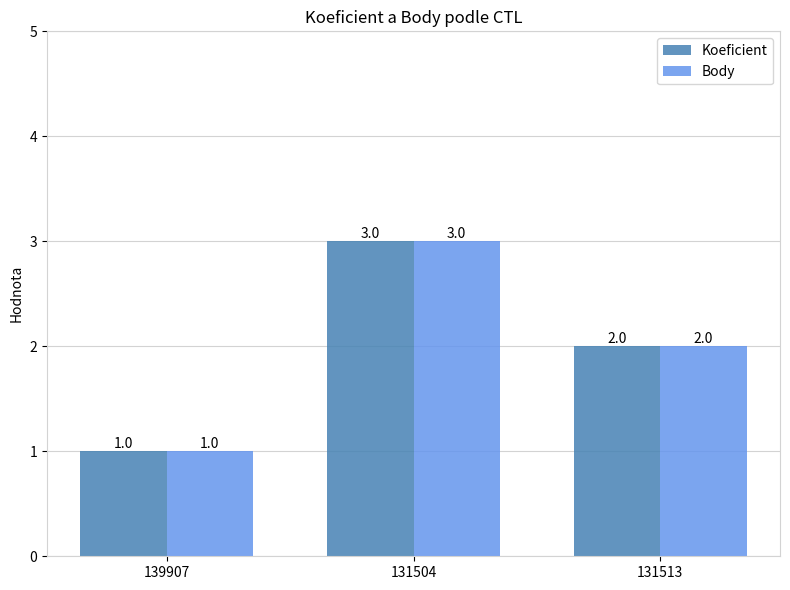

How many Koeficient values are between 1 and 3?

3